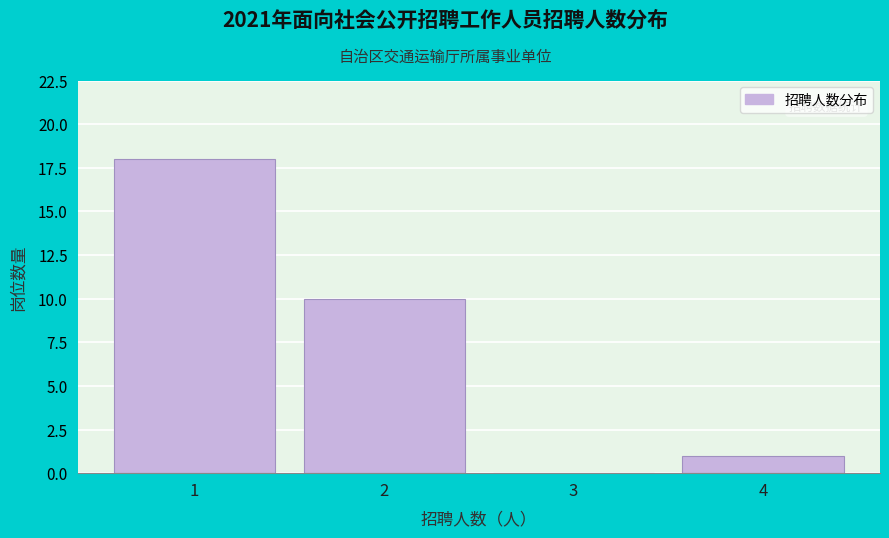

Reading left to right, list all the values displayed in this chart.

1=18	2=10	3=0	4=1